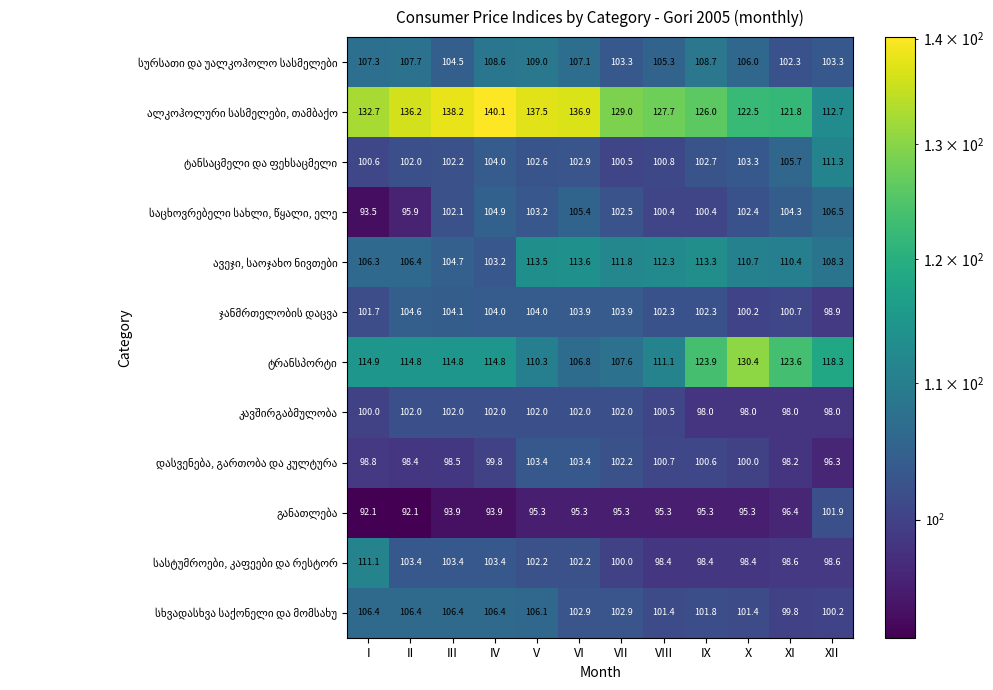

At how many categories does at least one series exceed 135?

5